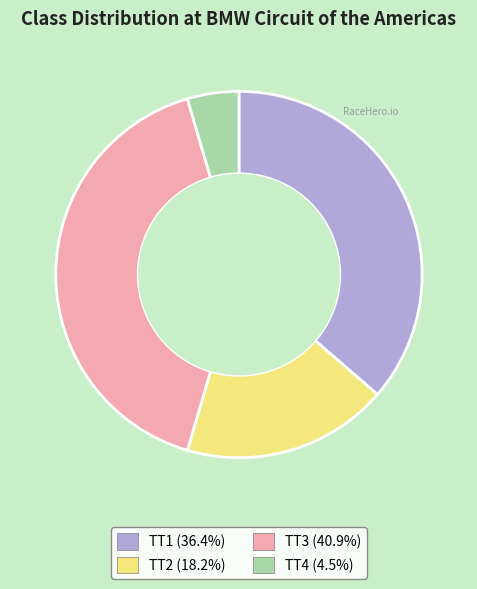

Is it true that TT3 is 30% of the pie?

False